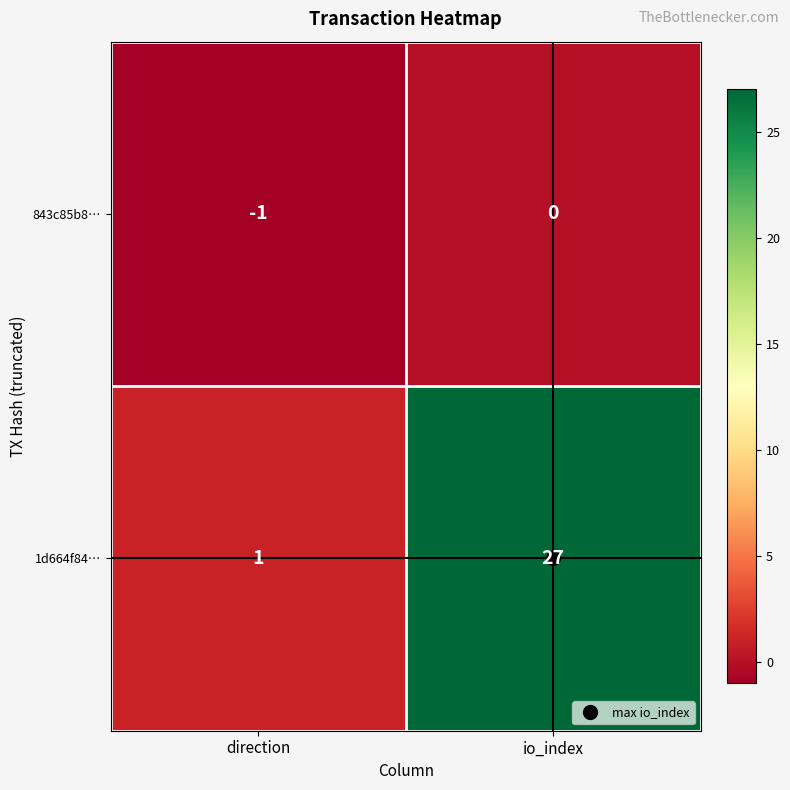

Count the number of categories in the chart.

2